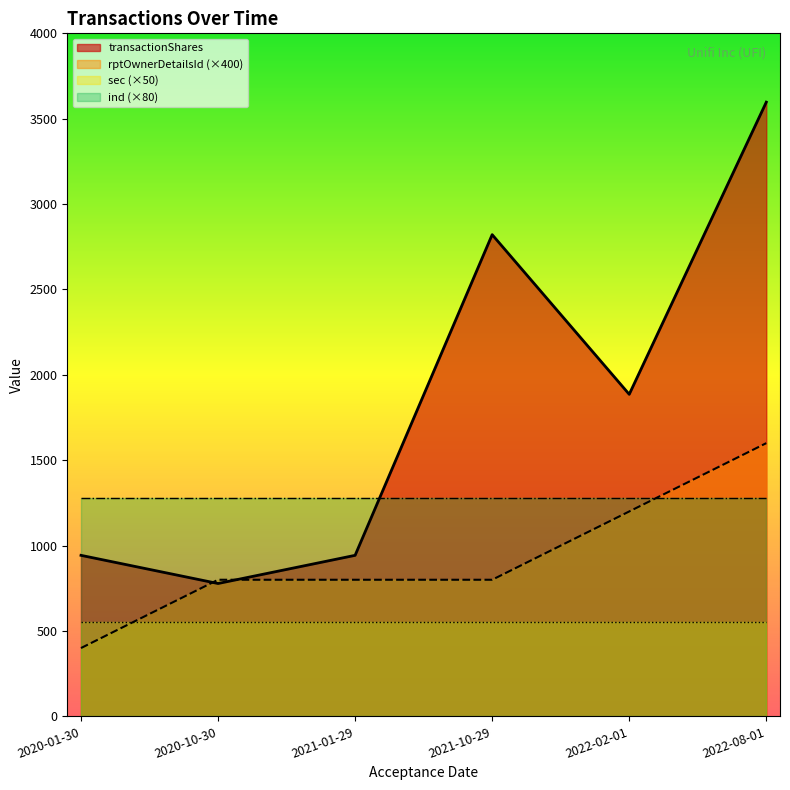

How many data points in transactionShares are less than 1886?

3